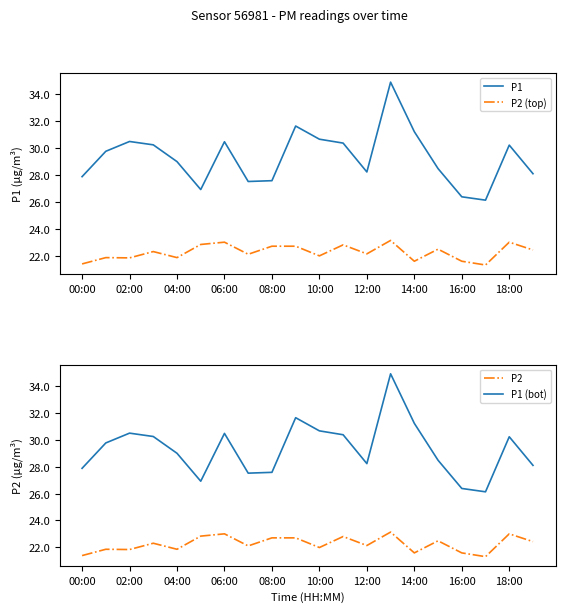

Count the number of categories in the chart.

20